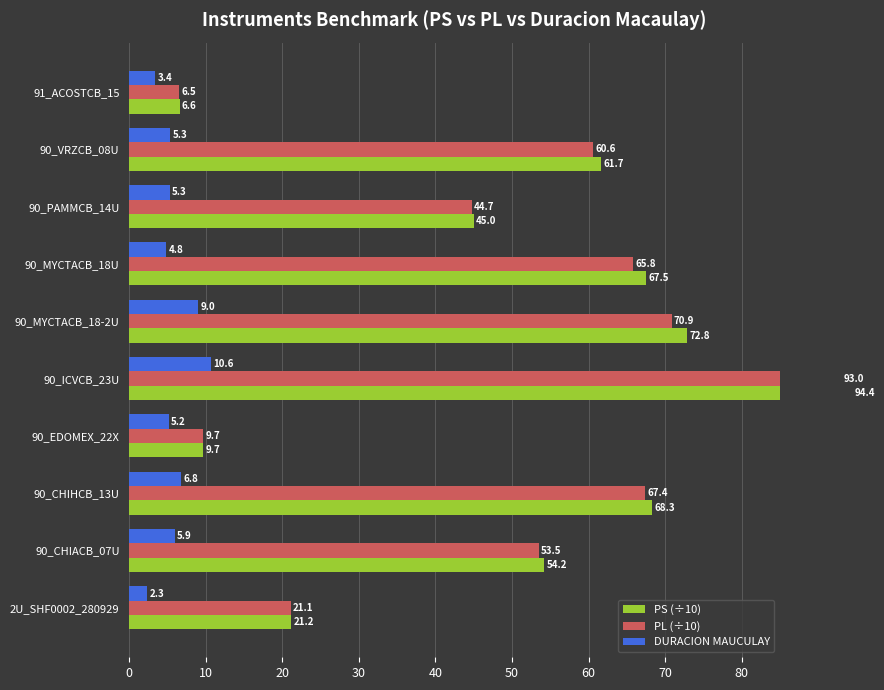

Which has a higher value, 90_PAMMCB_14U or 90_EDOMEX_22X?

90_PAMMCB_14U